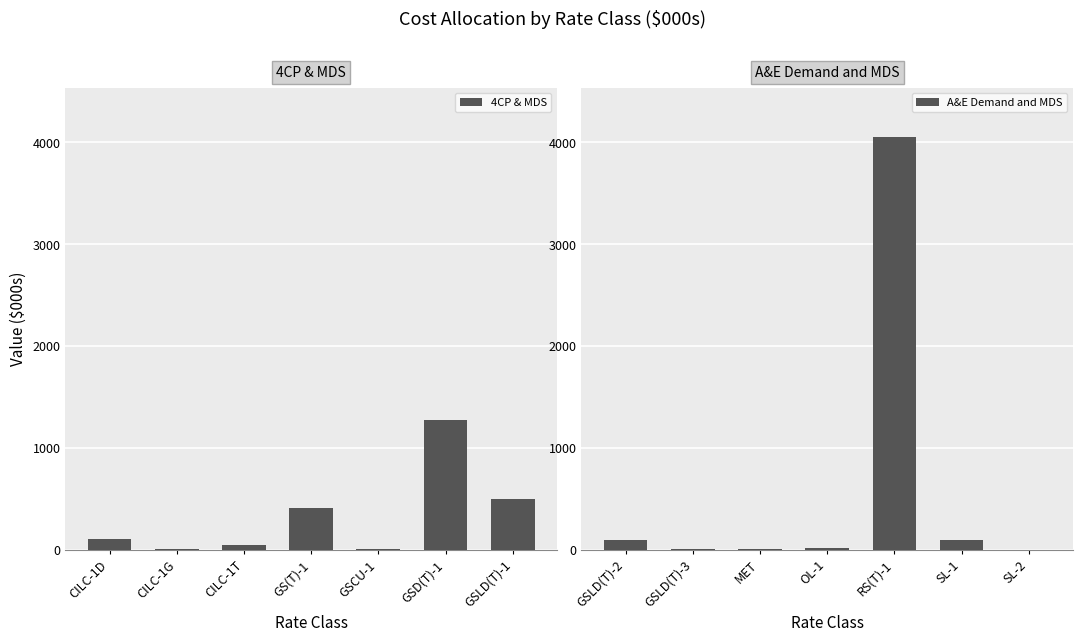

Reading right to left, extract all data points from this chart.

4CP & MDS: 495.0	1273.3	4.1	407.6	42.2	4.1	102.5
A&E Demand and MDS: 1.2	91.8	4052.2	14.0	4.2	5.2	96.6